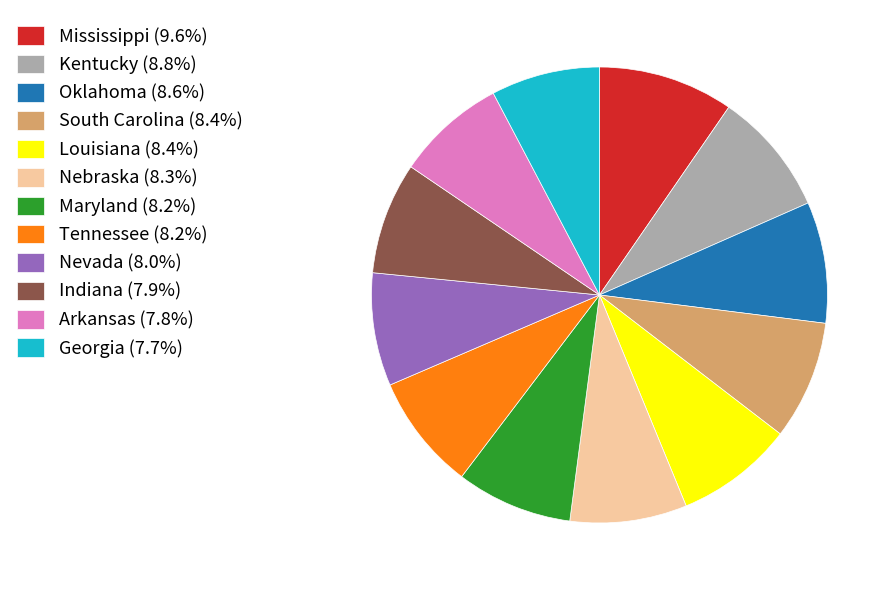

Is there any slice that represents more than half of the pie?

No